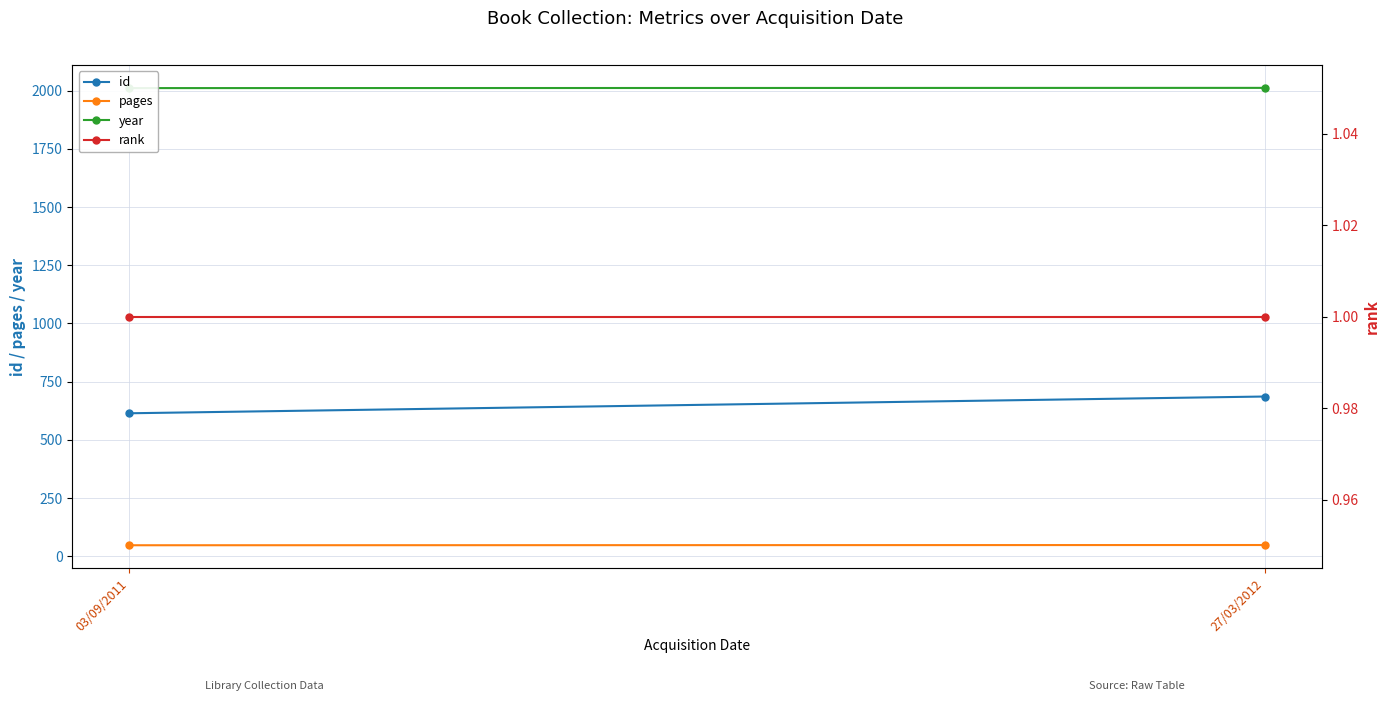

What is the sum of the pages values at 03/09/2011 and 27/03/2012?

95